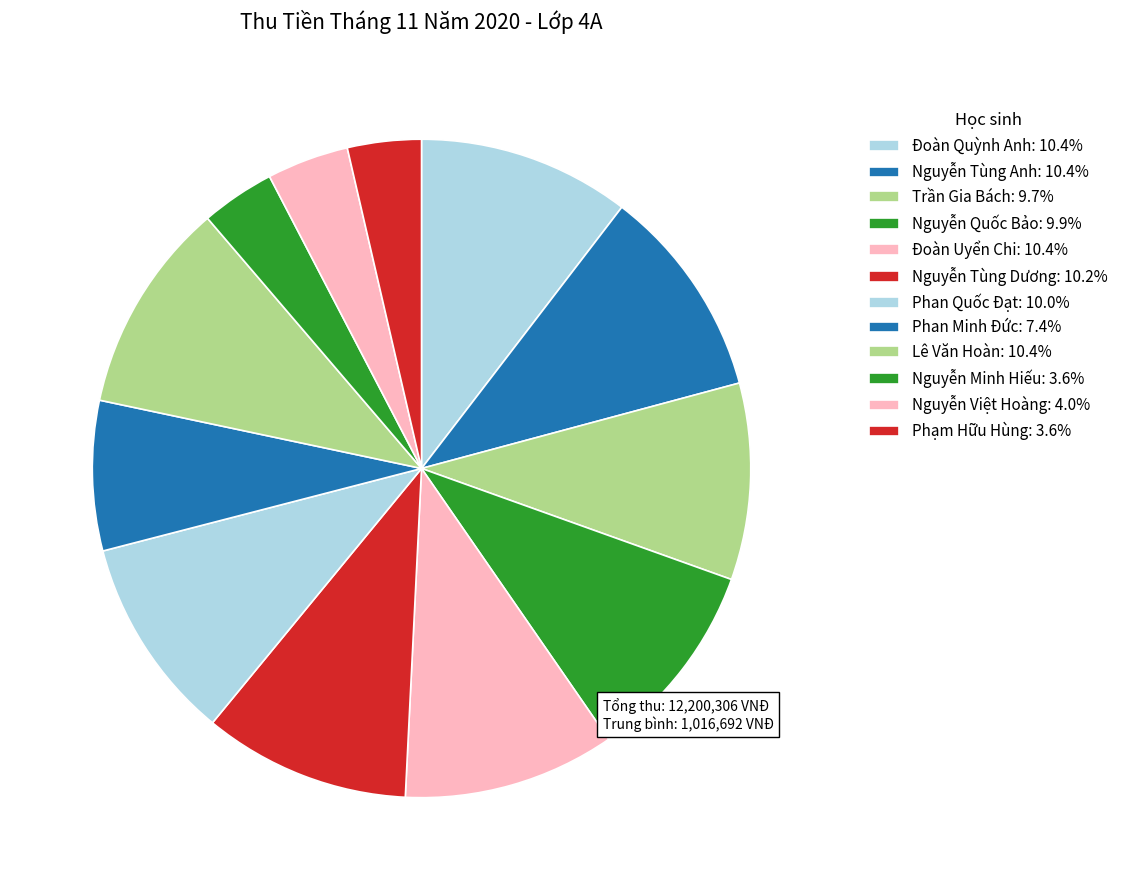

To the nearest percent, what percentage of the pie is Trần Gia Bách?

10%